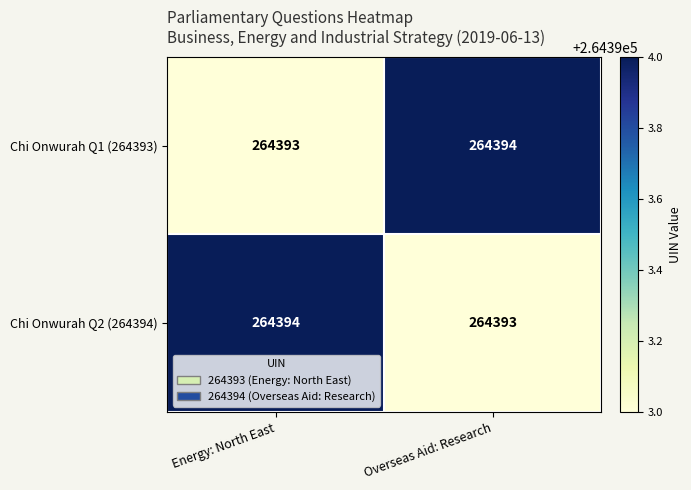

Reading left to right, extract all data points from this chart.

Chi Onwurah Q1 (264393): 264393	264394
Chi Onwurah Q2 (264394): 264394	264393